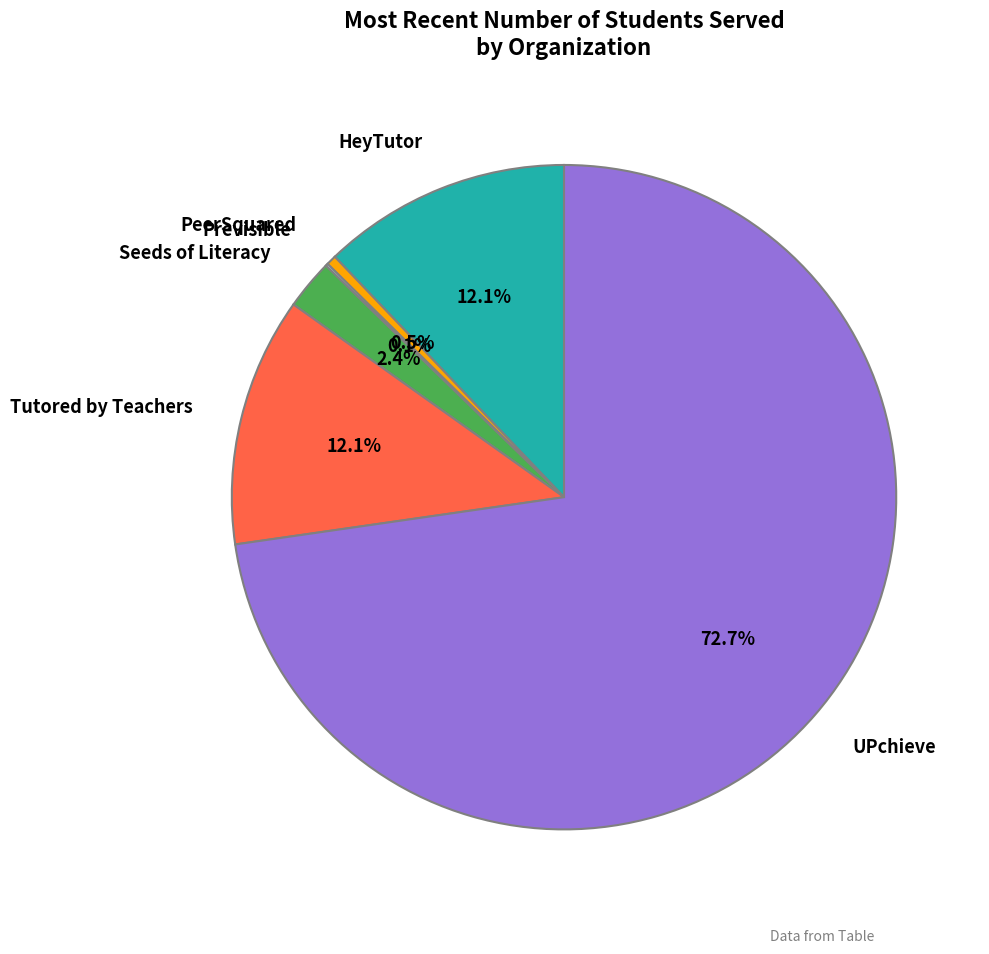

Is there any slice that represents more than half of the pie?

Yes